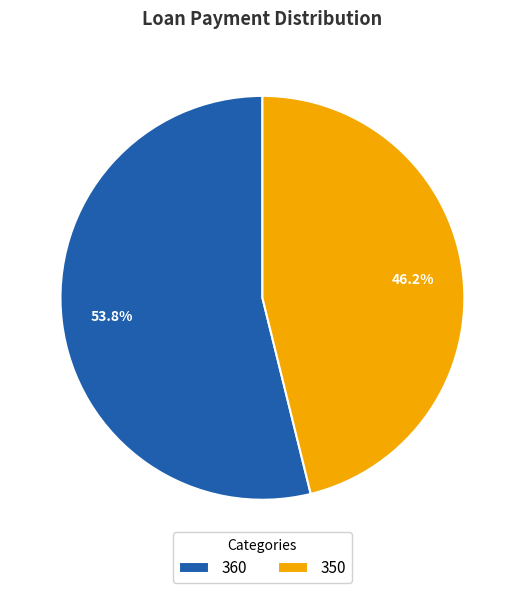

To the nearest percent, what is the average slice percentage?

50%